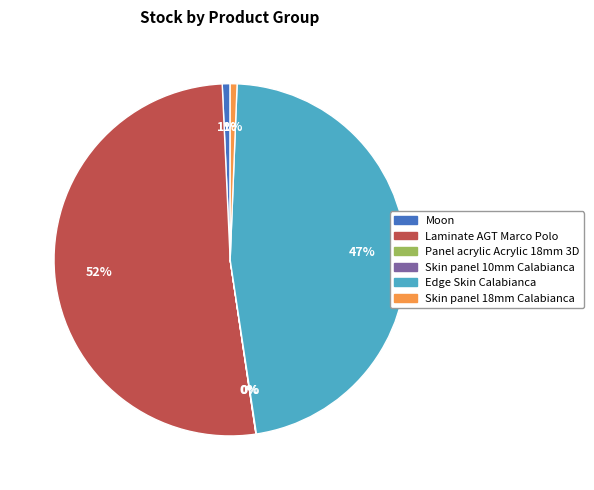

Which category has the biggest portion of the pie?

Laminate AGT Marco Polo